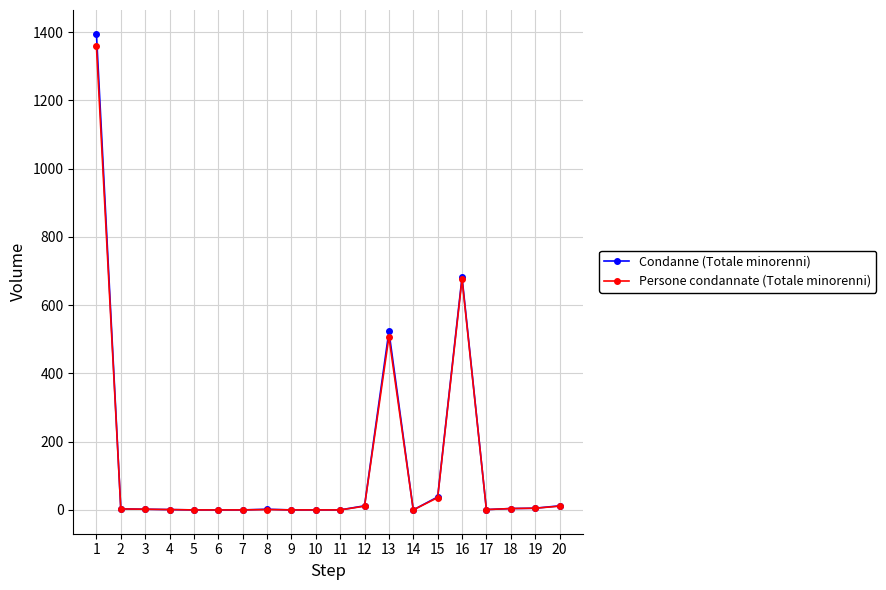

Count the number of data series in this chart.

2